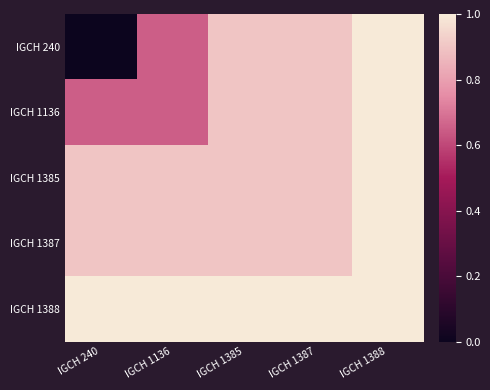

Rank the series by their maximum value, from lowest to highest.

IGCH 240, IGCH 1136, IGCH 1385, IGCH 1387, IGCH 1388